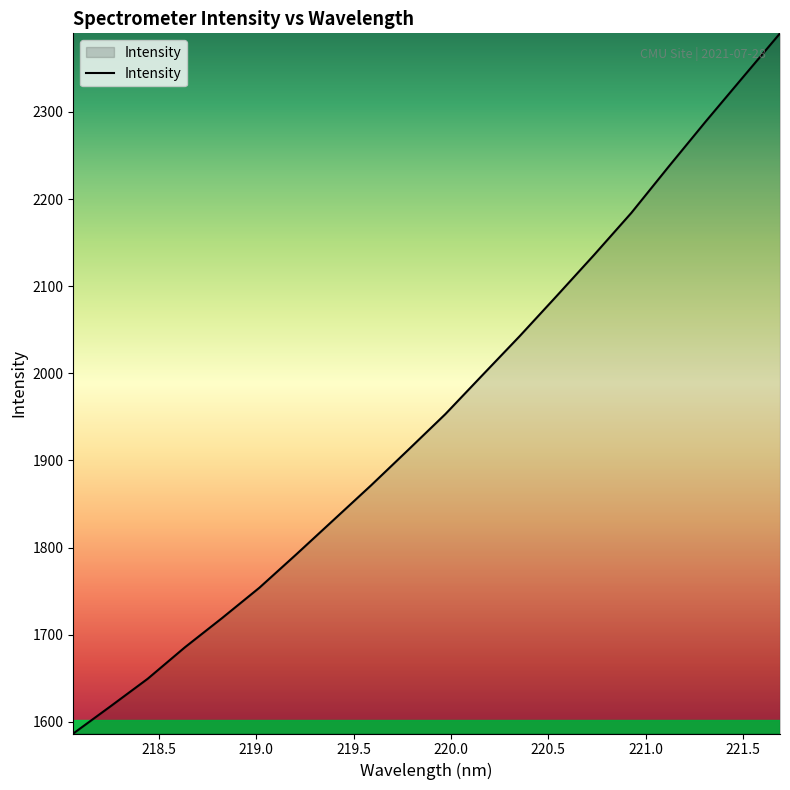

Reading left to right, list all the values displayed in this chart.

1586.5	1617.7	1649.4	1685.5	1719.1	1753.8	1792.4	1831.9	1871.3	1912.0	1953.2	1998.0	2042.7	2089.1	2135.9	2184.1	2236.9	2288.9	2339.6	2390.2